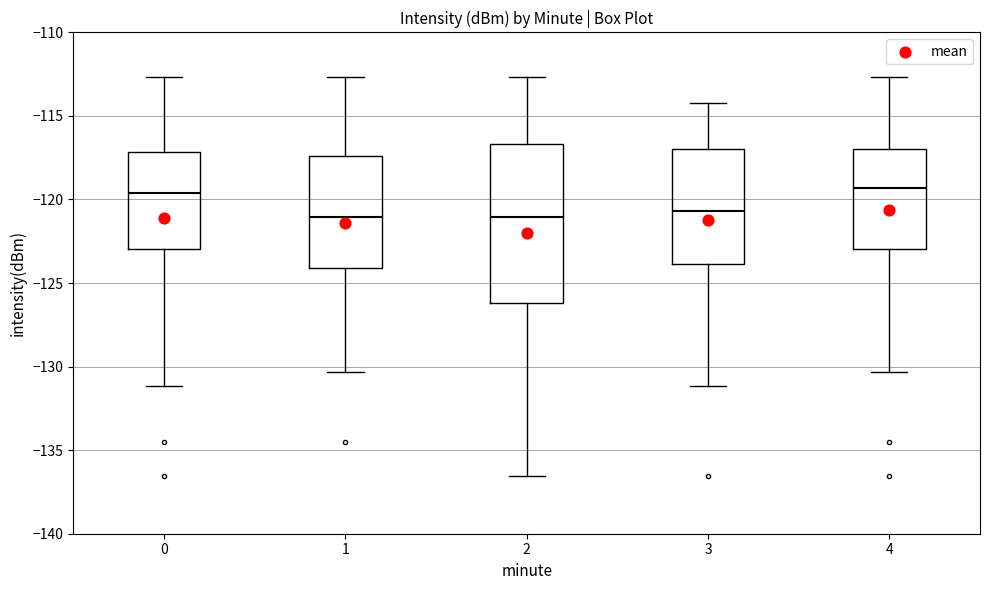

Where is the upper edge of the box at x = 4 on the y-axis? The values are not printed on the chart, so give them approximately, as read against the axis.

-117.0